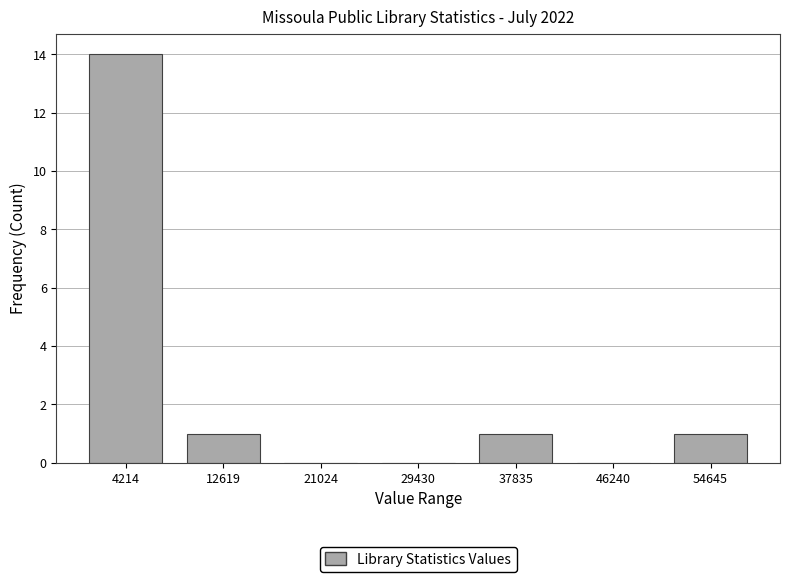

What is the height of the bar covering 50000 to 59000 on the x-axis? Neither the bar edges nor the heights are printed on the chart, so give them approximately, as read against the axes.

1